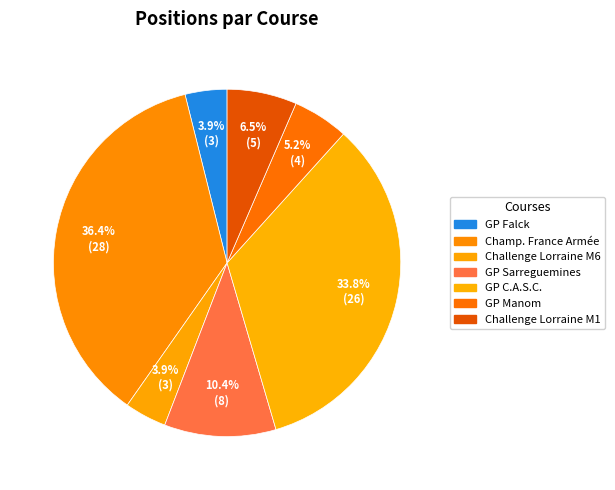

How many slices are in this pie chart?

7